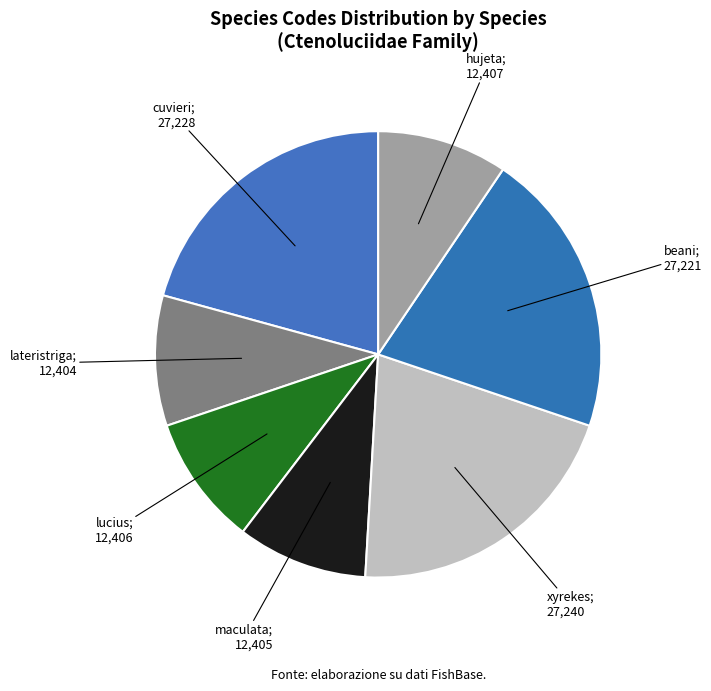

To the nearest percent, what is the average slice percentage?

14%